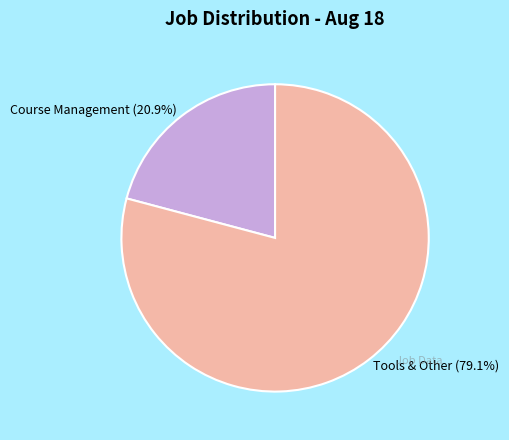

Between Tools & Other and Course Management, which is larger?

Tools & Other